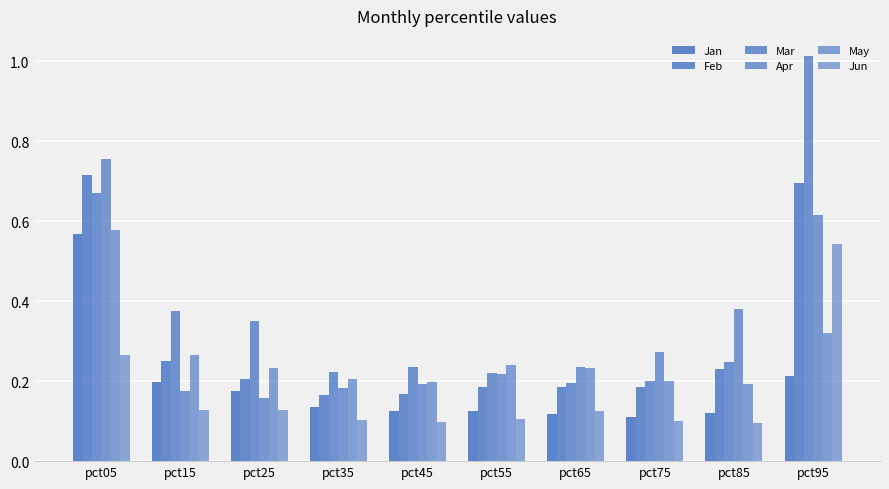

How many series are shown in this chart?

6